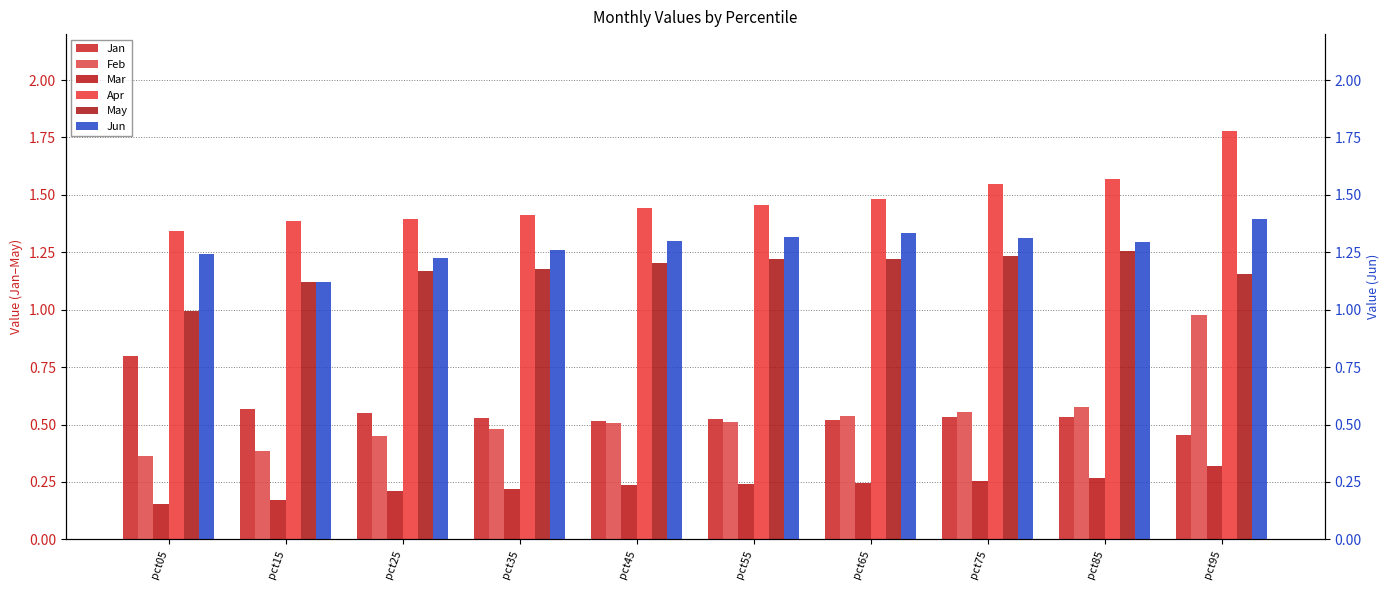

Which has a higher value, pct25 or pct45?

pct25